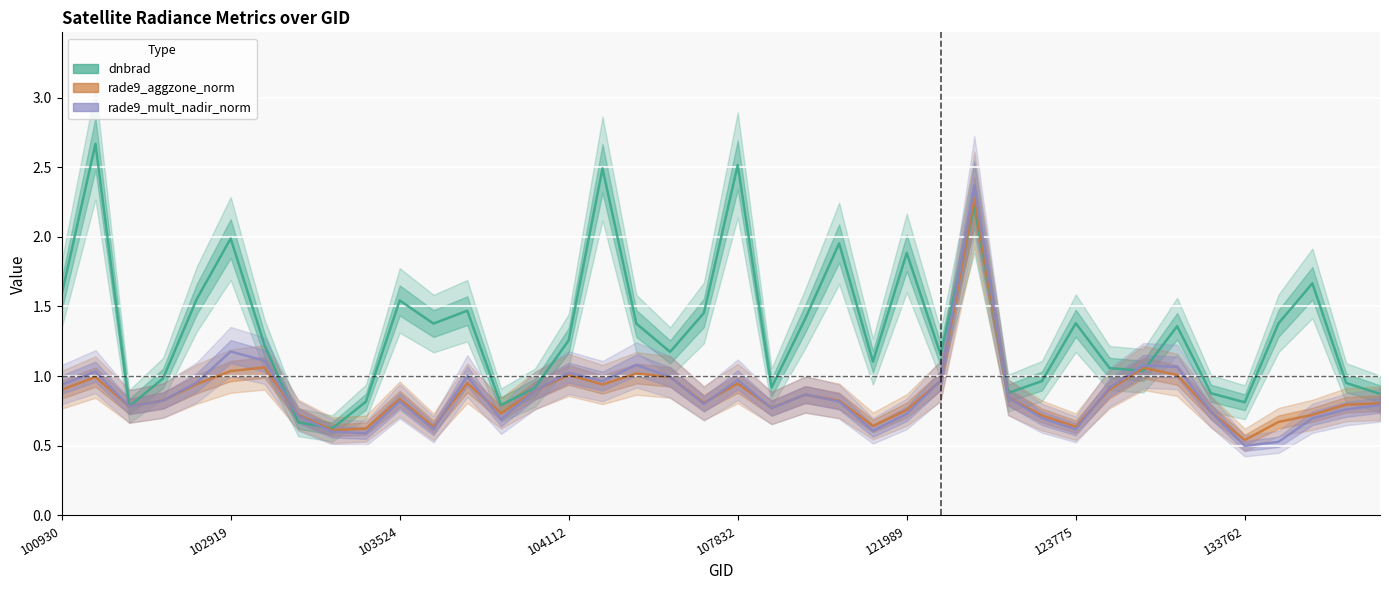

Rank the series at 22 from lowest to highest value.

rade9_aggzone_norm, rade9_mult_nadir_norm, dnbrad